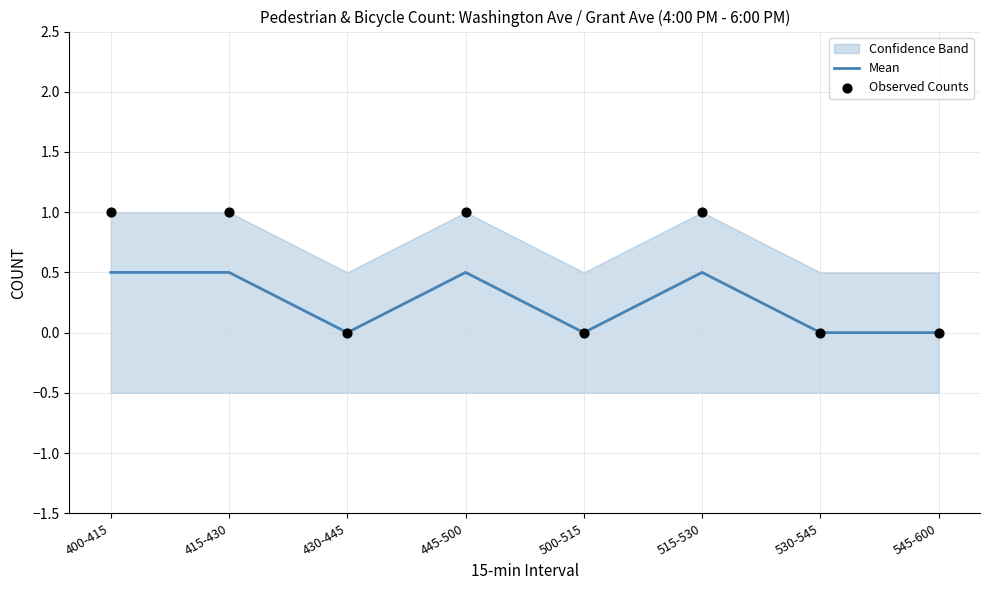

The value of Mean at 545-600 is -0.2. True or false?

False